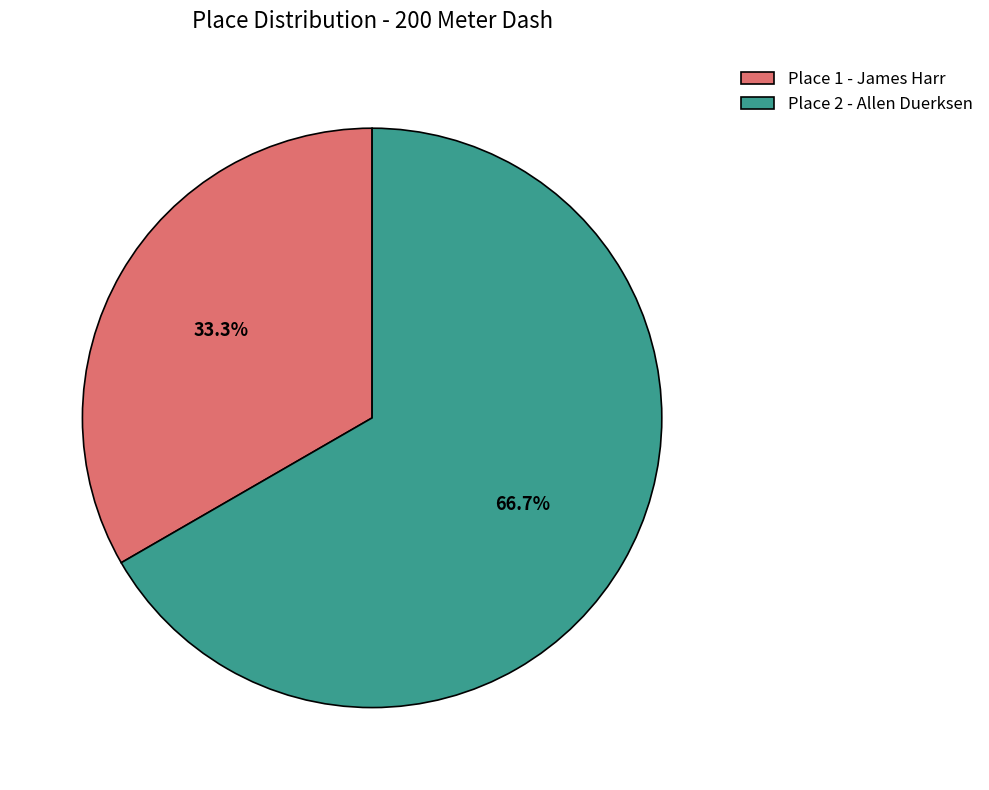

To the nearest percent, what is the difference between the largest and smallest slice percentages?

33%